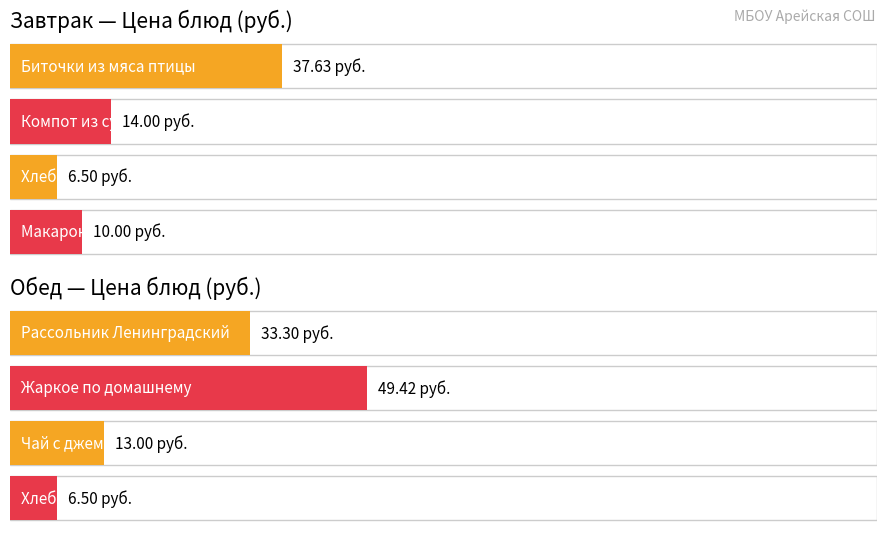

Which series has the largest range (max minus min)?

Цена (Обед)